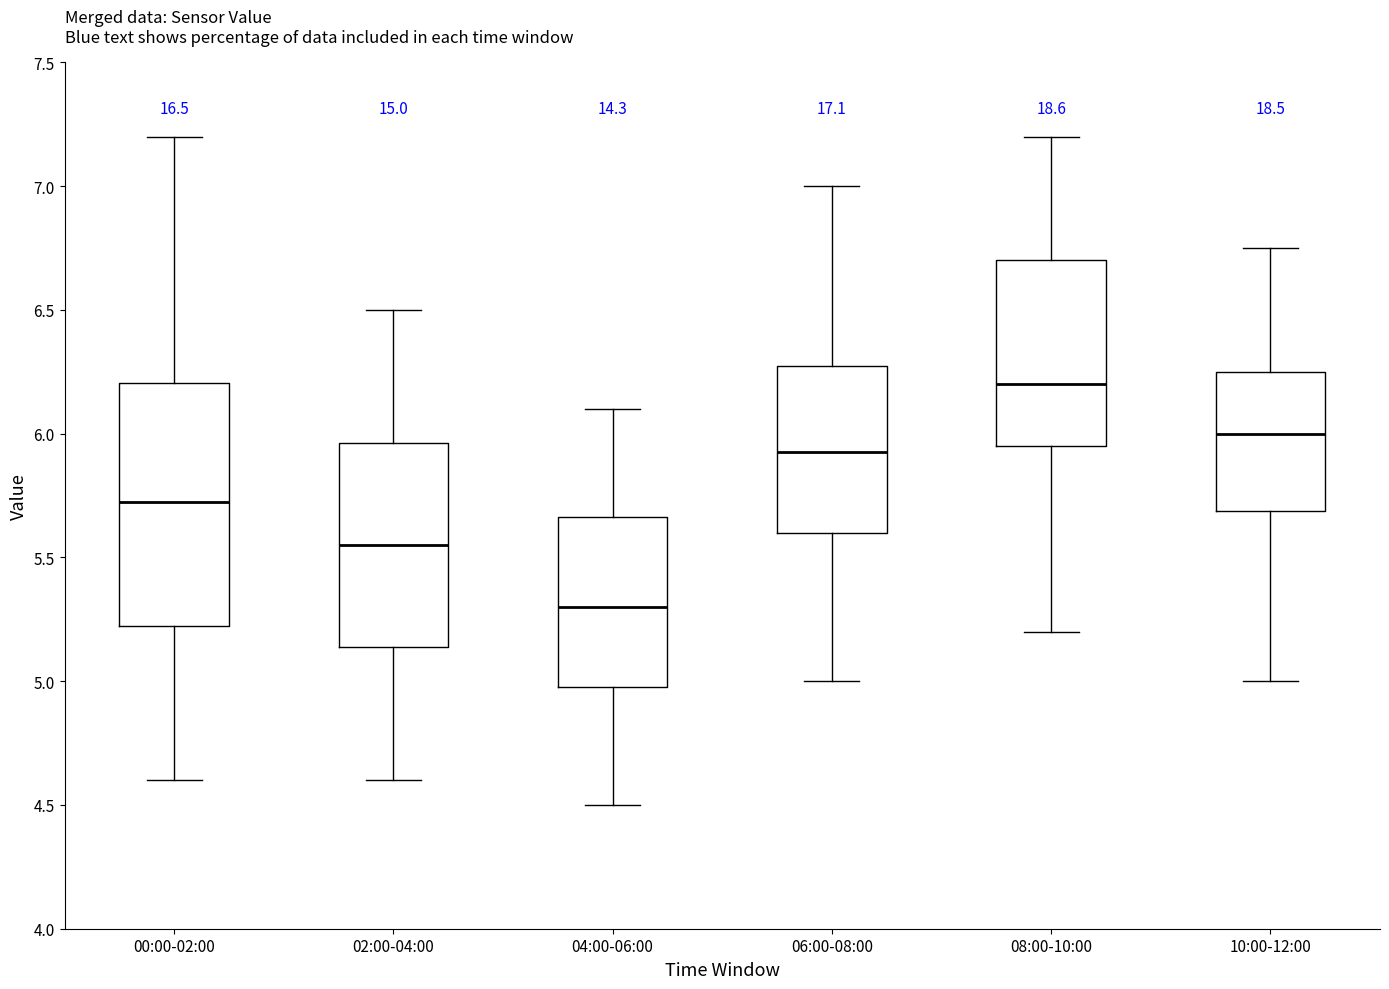

Reading left to right, transcribe this box plot: for each box, give where its median line is, the range the box spans, and where its two whiskers end, as read against the y-axis. The values are not printed on the chart, so give them approximately, as read against the axis.

00:00-02:00: median 5.75, box 5.25 to 6.20, whiskers 4.60 to 7.20
02:00-04:00: median 5.55, box 5.15 to 5.95, whiskers 4.60 to 6.50
04:00-06:00: median 5.30, box 5.00 to 5.65, whiskers 4.50 to 6.10
06:00-08:00: median 5.95, box 5.60 to 6.30, whiskers 5.00 to 7.00
08:00-10:00: median 6.20, box 5.95 to 6.70, whiskers 5.20 to 7.20
10:00-12:00: median 6.00, box 5.70 to 6.25, whiskers 5.00 to 6.75